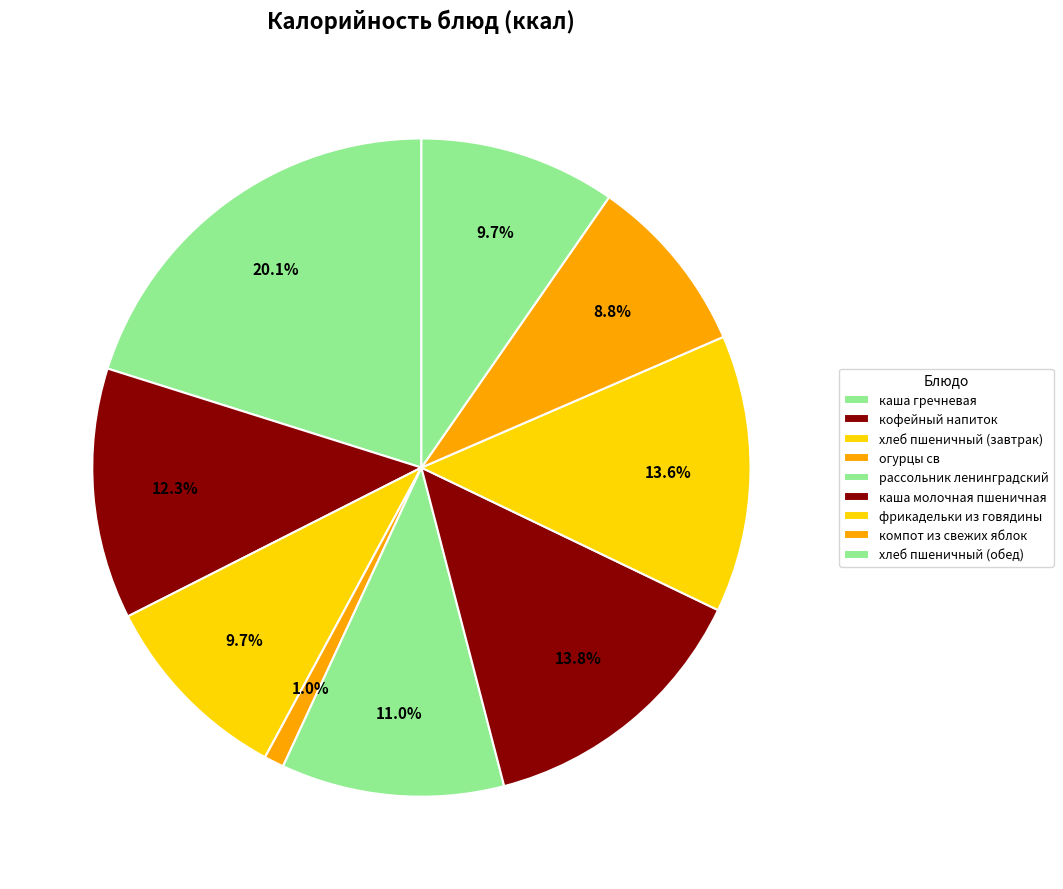

The компот из свежих яблок slice represents 1% of the pie. True or false?

False